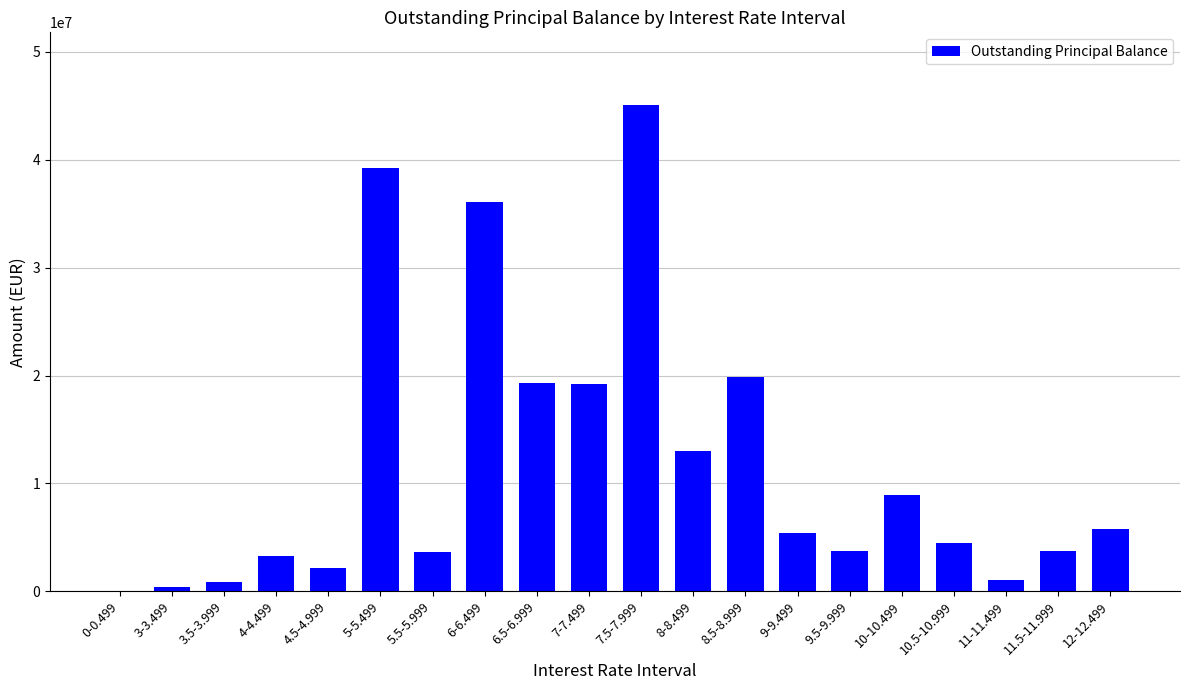

Is it true that the value at 9-9.499 is 5447524.1?

True